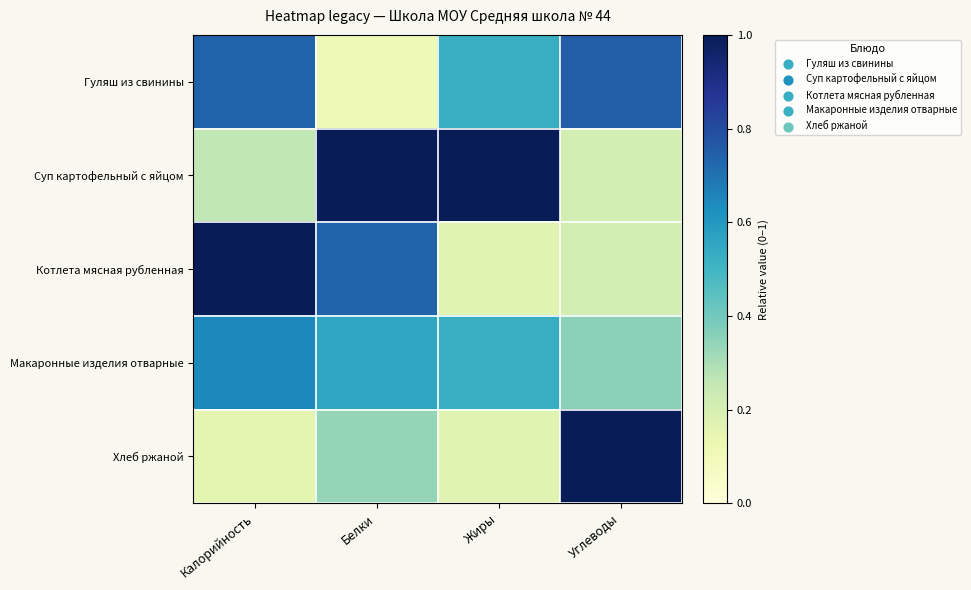

Reading right to left, extract all data points from this chart.

Гуляш из свинины: Углеводы=0.8	Жиры=0.5	Белки=0.1	Калорийность=0.7
Суп картофельный с яйцом: Углеводы=0.2	Жиры=1.0	Белки=1.0	Калорийность=0.3
Котлета мясная рубленная: Углеводы=0.2	Жиры=0.2	Белки=0.7	Калорийность=1.0
Макаронные изделия отварные: Углеводы=0.4	Жиры=0.5	Белки=0.6	Калорийность=0.6
Хлеб ржаной: Углеводы=1.0	Жиры=0.2	Белки=0.3	Калорийность=0.2